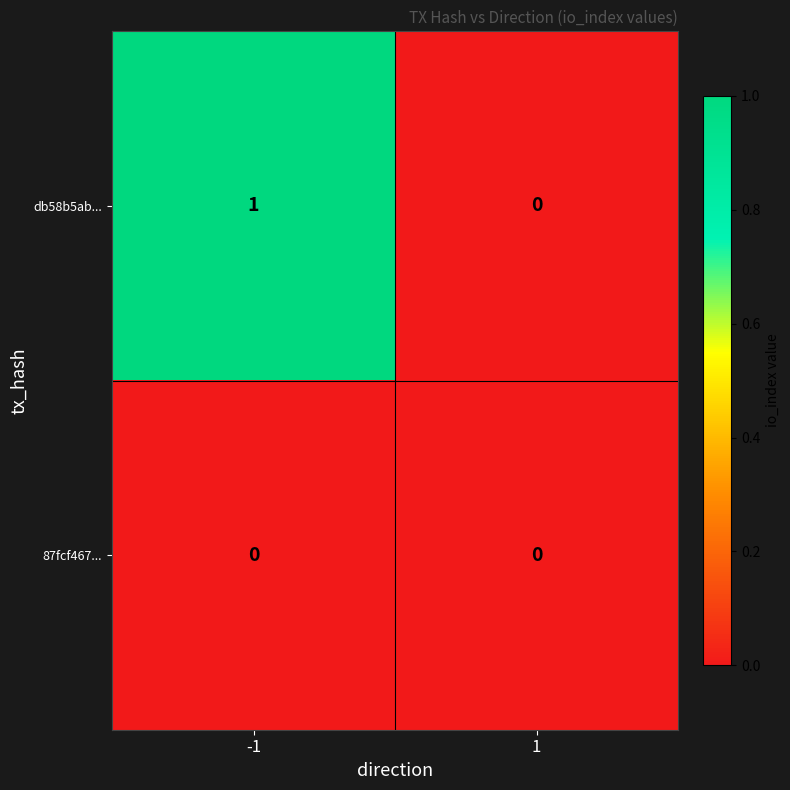

How many categories are shown in the chart?

2